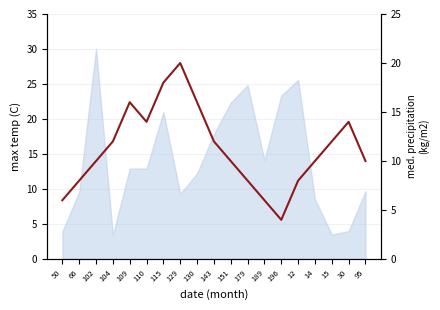

Approximately how many times larger is the value at 189 compared to 196?

1.5